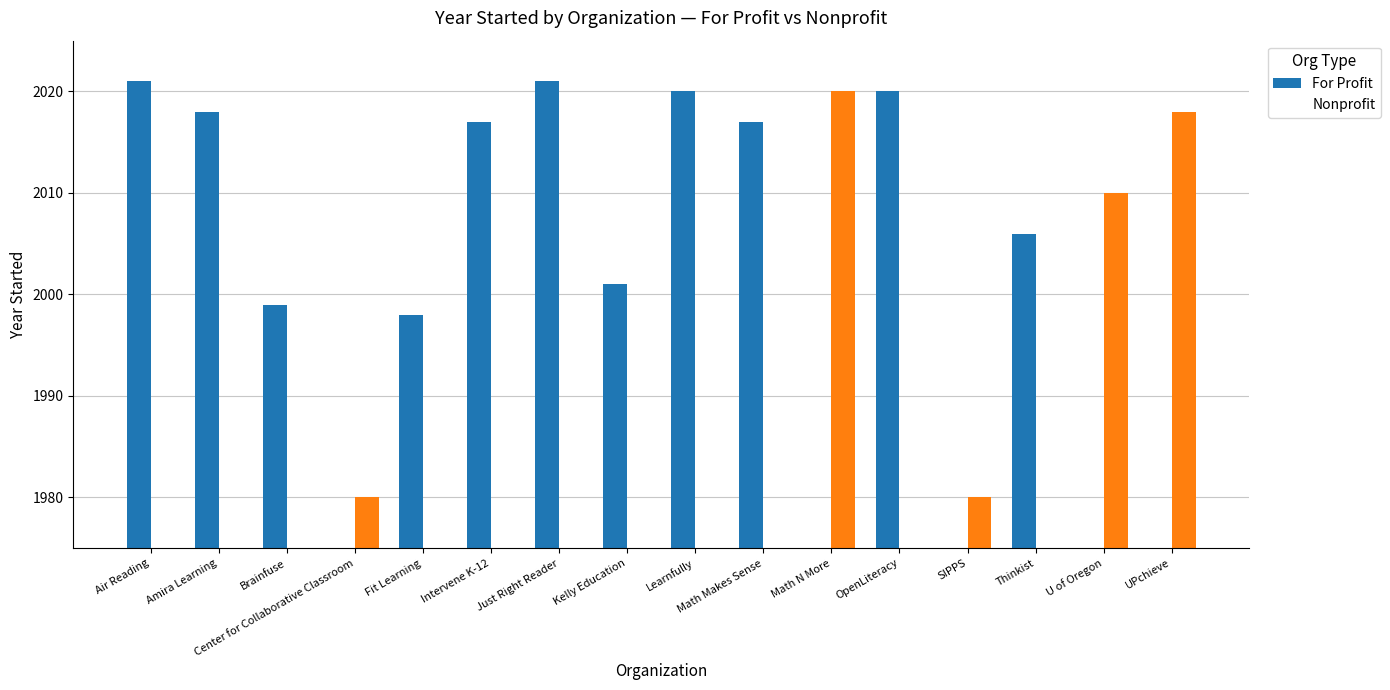

What is the difference between the For Profit values at Thinkist and Brainfuse?

7